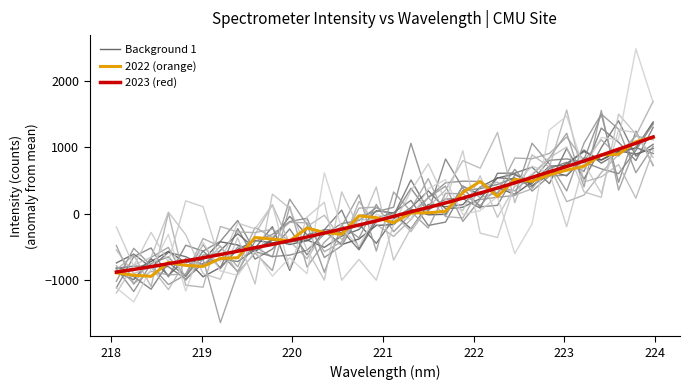

How many values in 2022 (orange) are above zero?

15